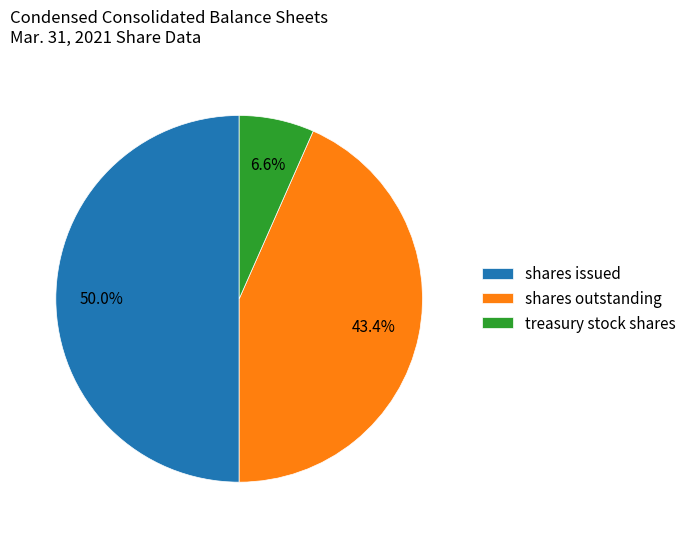

Which category has the biggest portion of the pie?

shares issued